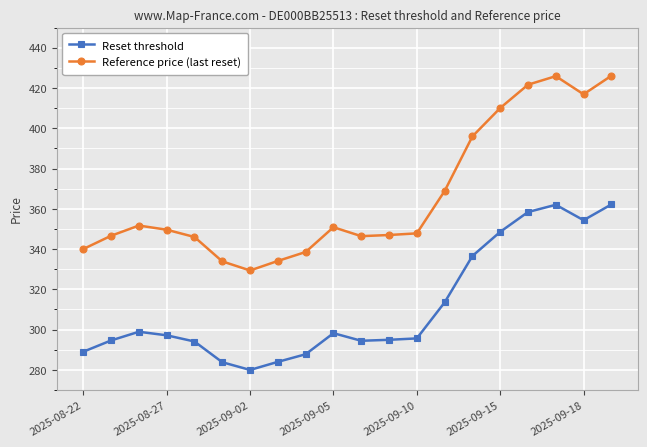

What is the average value of the Reference price (last reset) series?

366.3